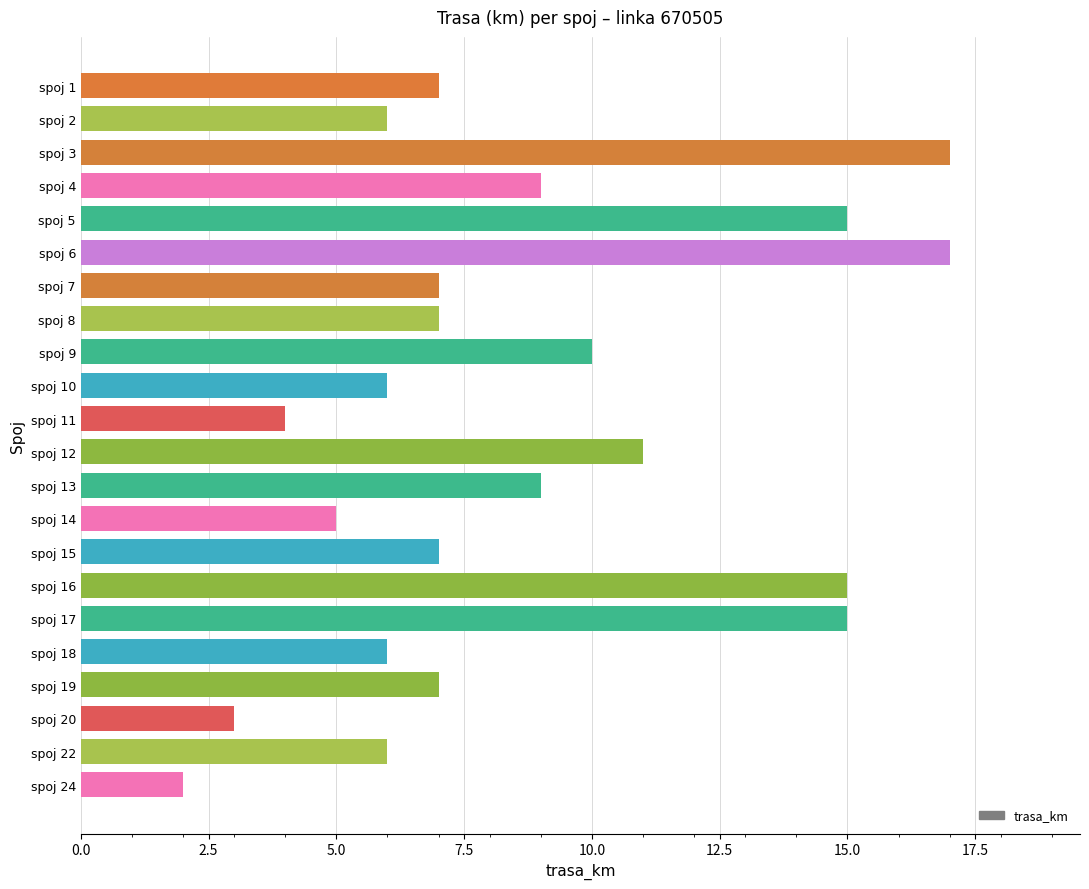

What is the ratio of the value at spoj 16 to the value at spoj 7?

2.1